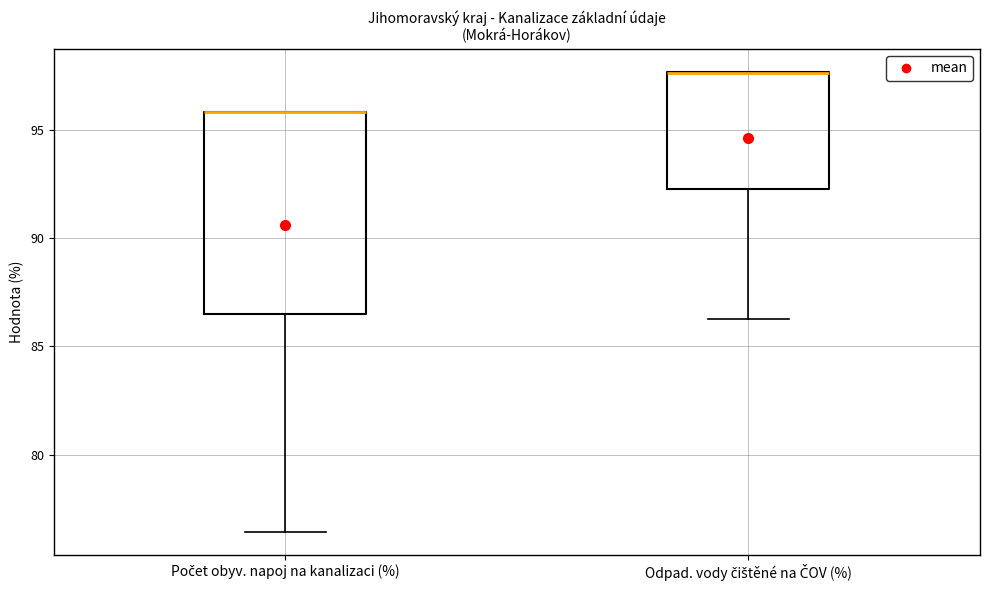

Reading left to right, read every box against the y-axis: the position of its median line, the range the box covers, and the ends of its whiskers. The values are not printed on the chart, so give them approximately, as read against the axis.

Počet obyv. napoj na kanalizaci (%): median 96.0 (drawn on the box's upper edge), box 86.5 to 96.0, whiskers 76.5 to 96.0
Odpad. vody čištěné na ČOV (%): median 97.5 (drawn on the box's upper edge), box 92.5 to 97.5, whiskers 86.5 to 97.5